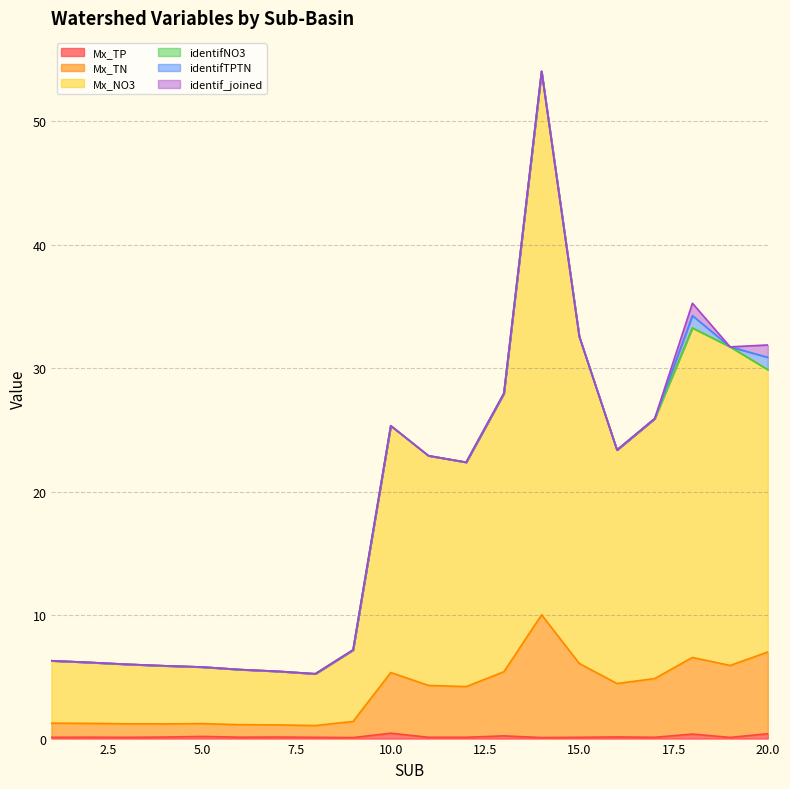

The value of Mx_TN at 15 is 8.0. True or false?

False